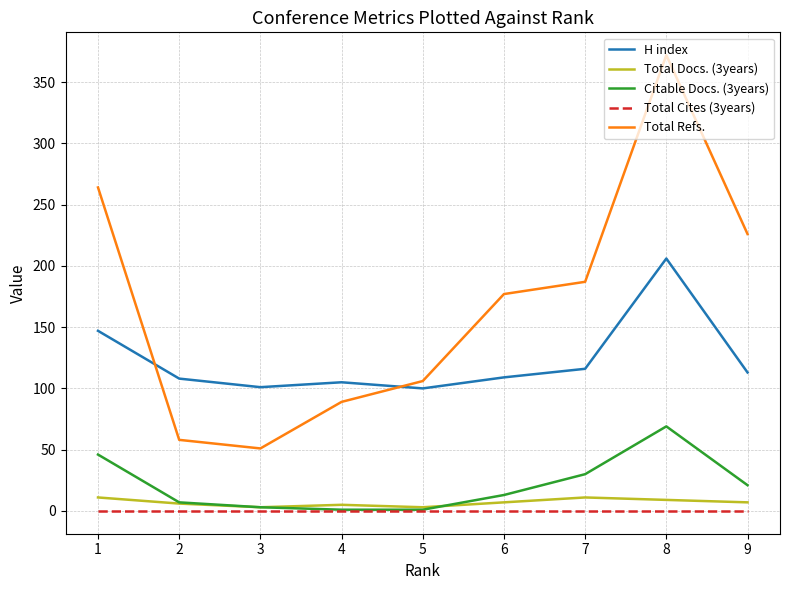

Between which two adjacent categories do Total Refs. and H index first intersect?

1 and 2